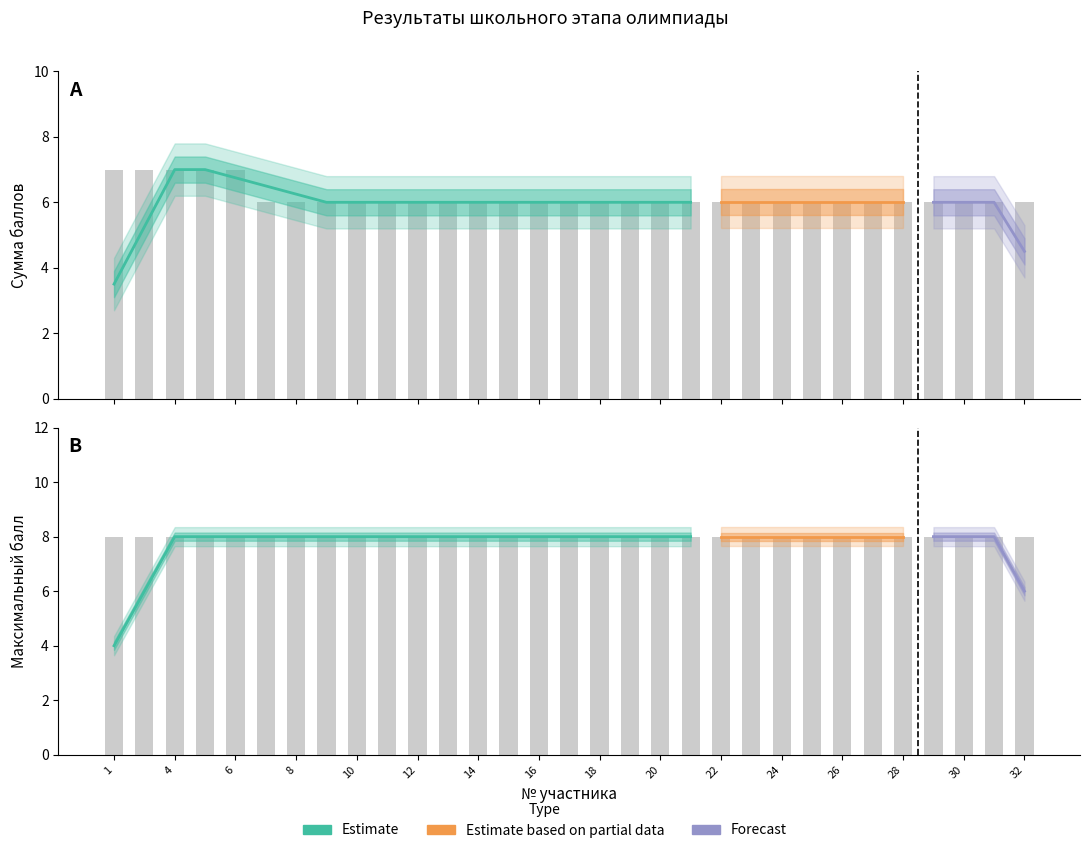

What is the change in value from 1 to 22?

-1